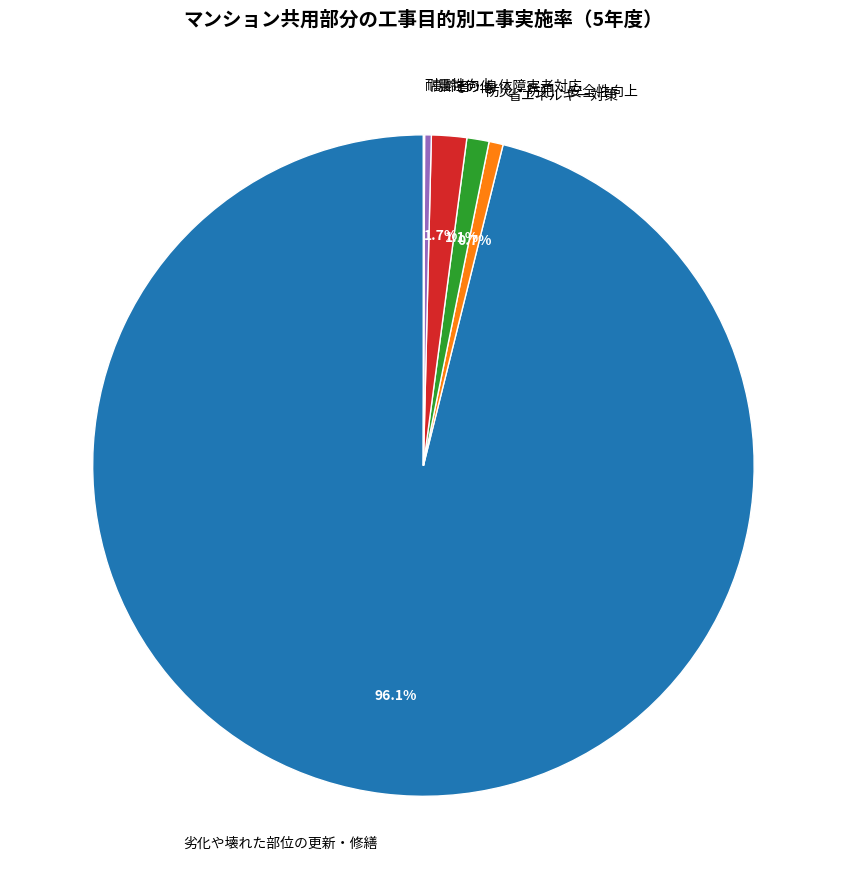

What percentage is the 防災・防犯・安全性向上 slice, to the nearest percent?

1%